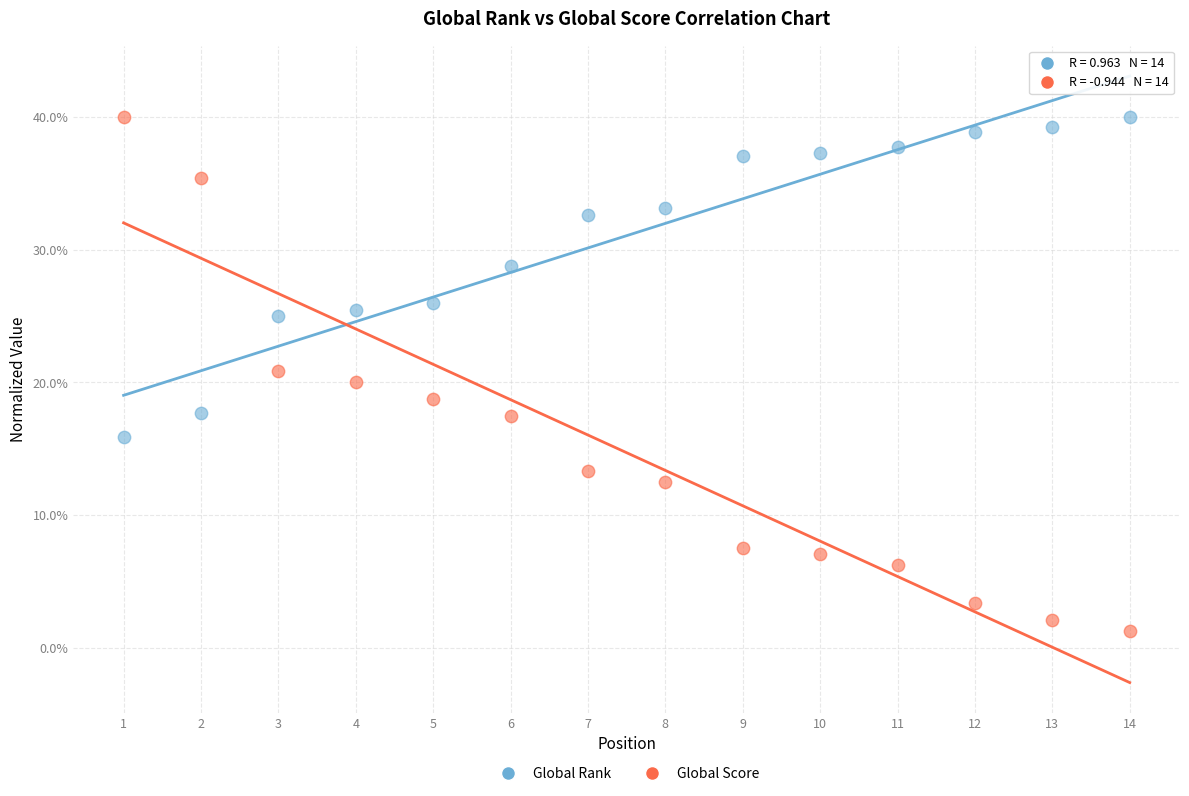

Across all data points, what is the range of X values (max minus min)?

13.0